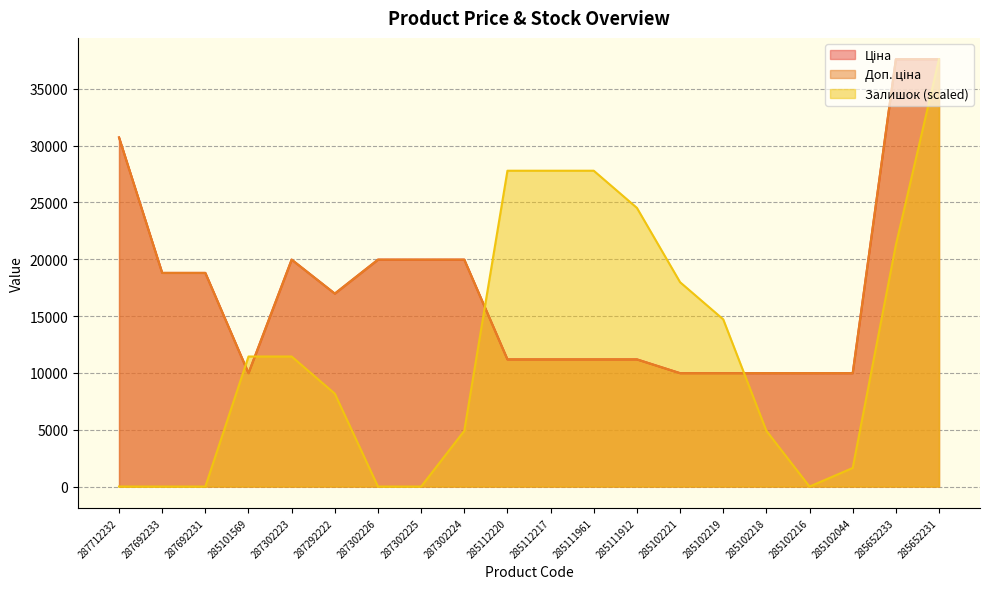

How many values in the Доп. ціна series are below 16976?

10